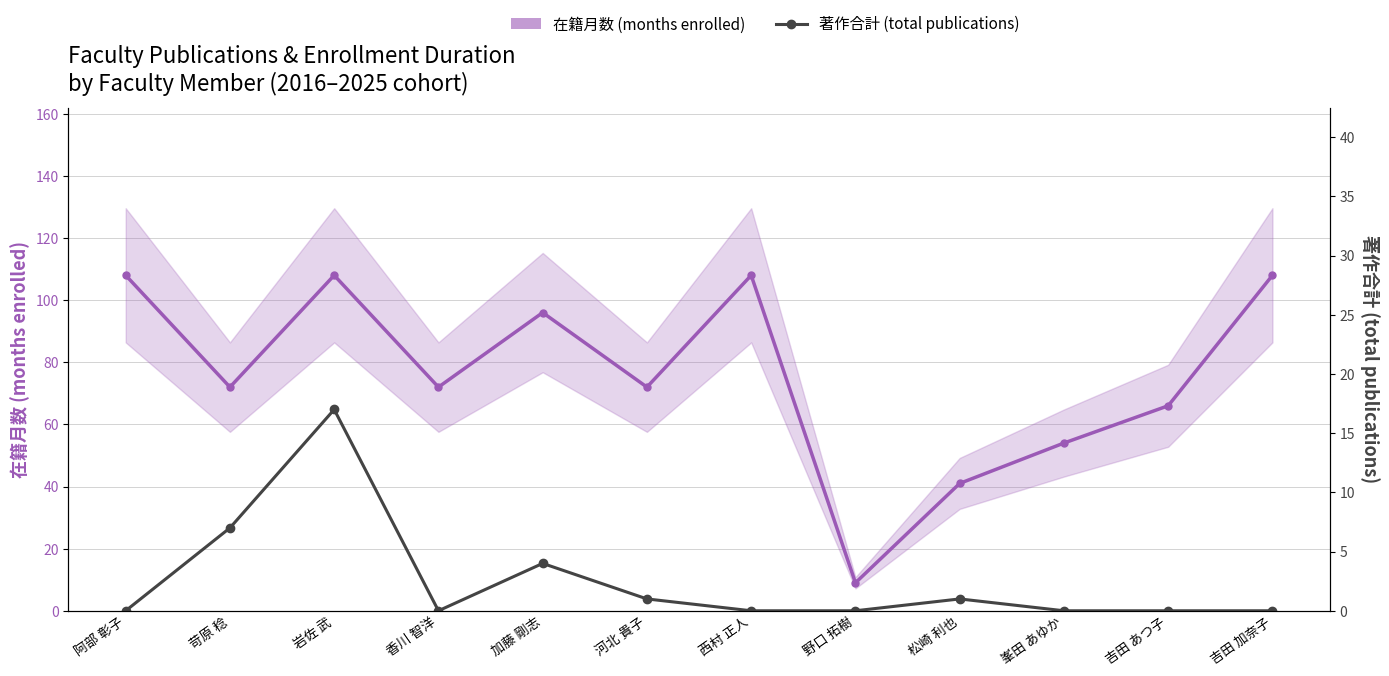

True or false: 在籍月数 (months enrolled) and 著作合計 (total publications) cross at least once.

False